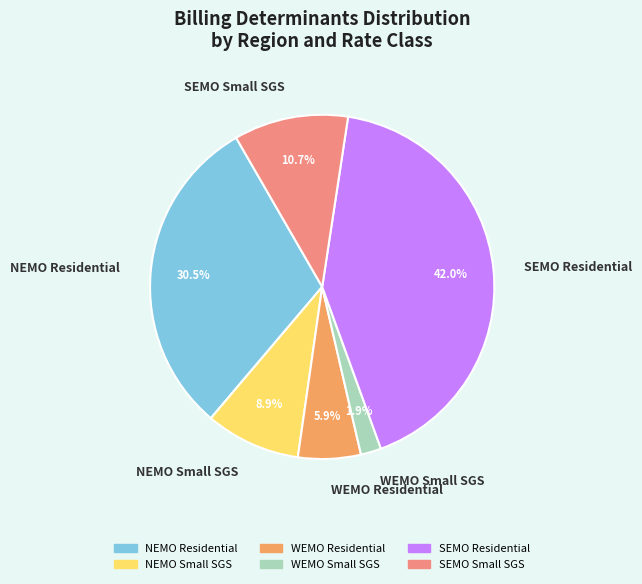

Between SEMO Small SGS and WEMO Residential, which is larger?

SEMO Small SGS